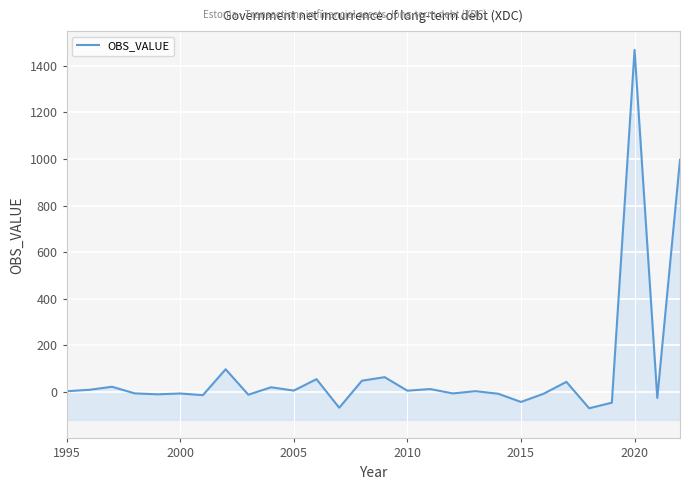

What is the change in value from 2010 to 2015?

-48.3